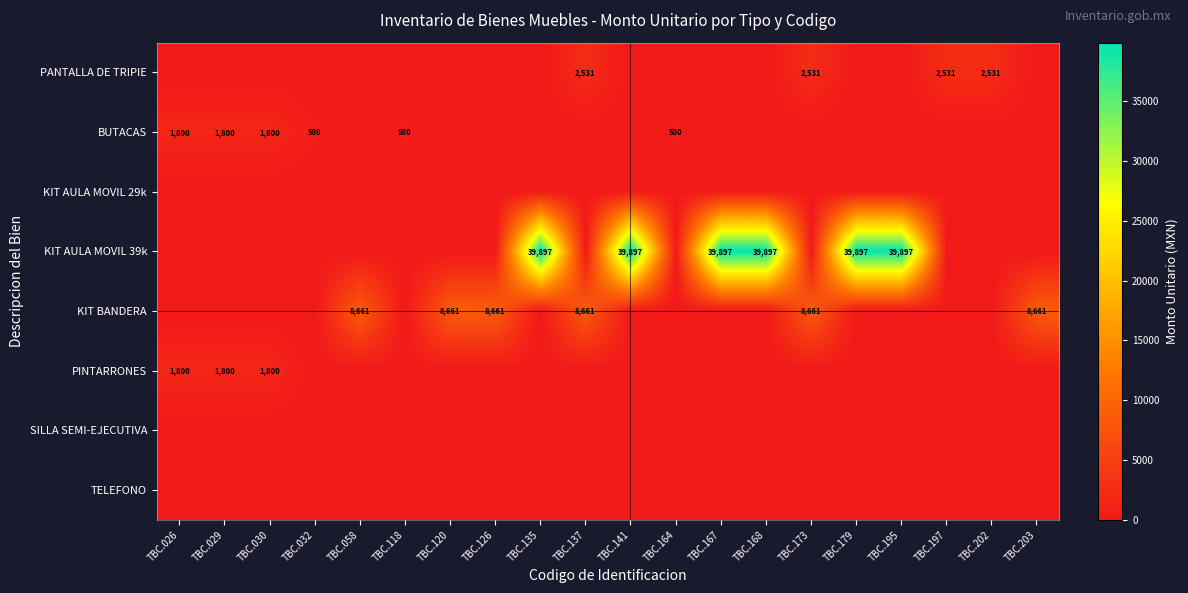

The value of PANTALLA DE TRIPIE at TBC.197 is 2531. True or false?

True